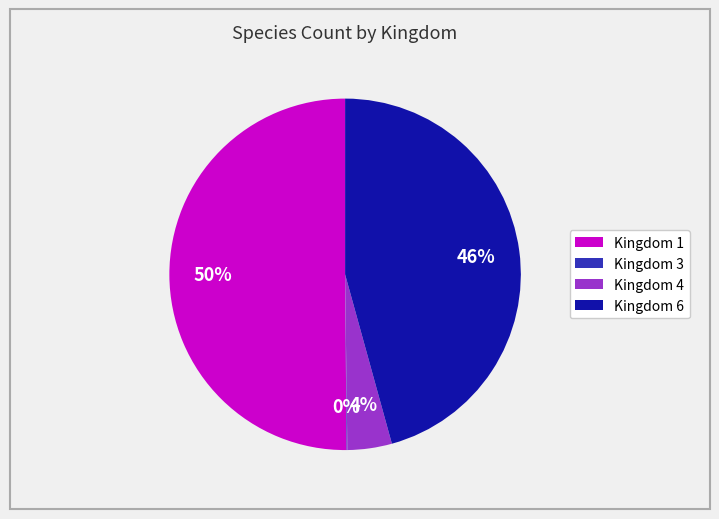

True or false: Kingdom 6 accounts for 31% of the total.

False